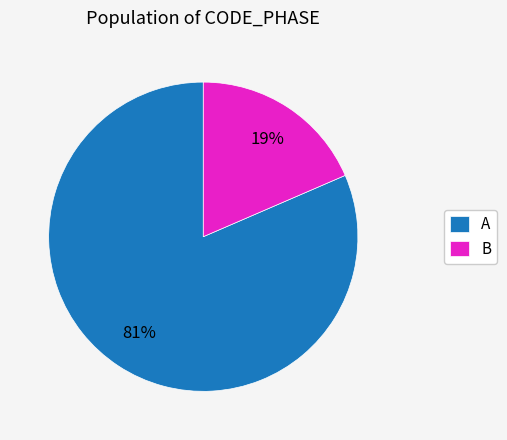

Is the sum of A and B greater than half?

Yes